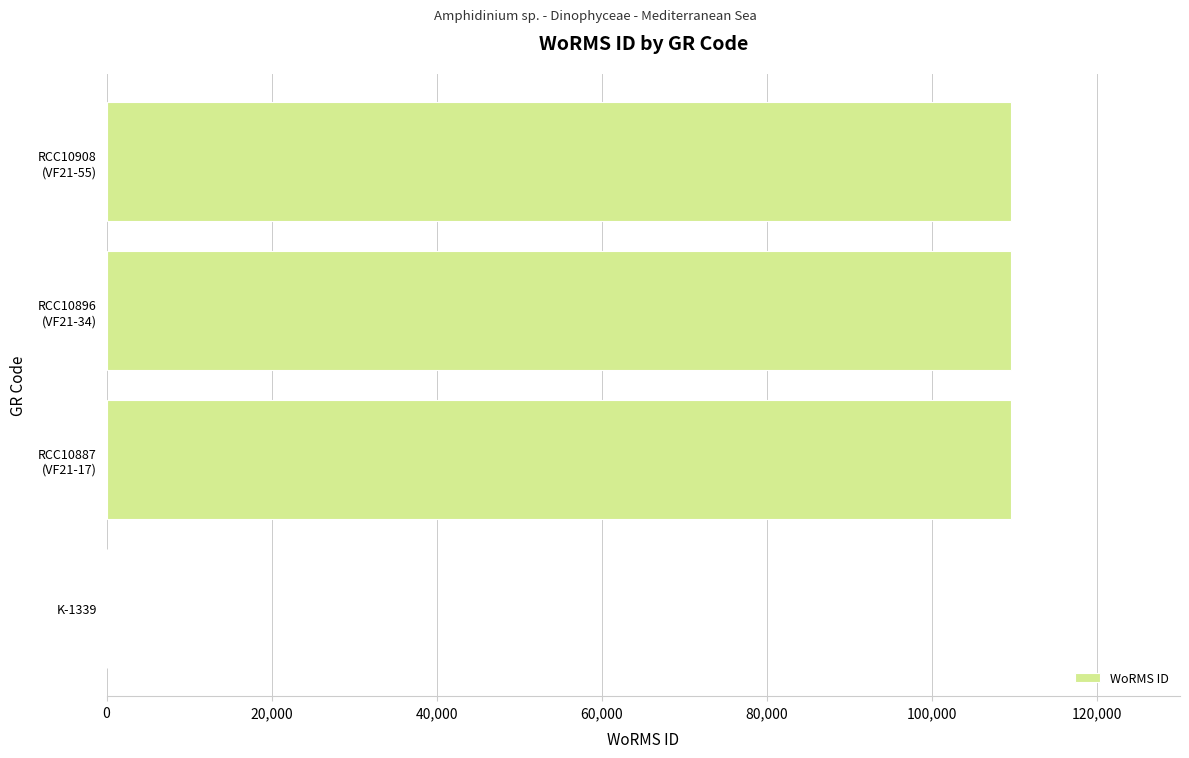

Is it true that the value at K-1339 is 0?

True